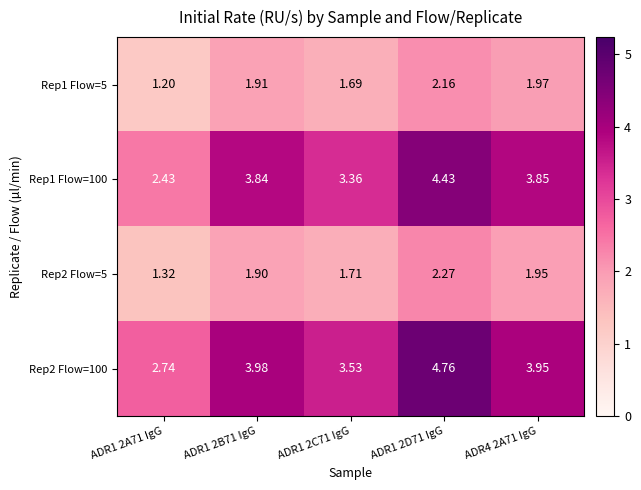

Is the value of Rep2 Flow=100 at ADR1 2A71 IgG greater than the value of Rep1 Flow=100 at ADR1 2D71 IgG?

No